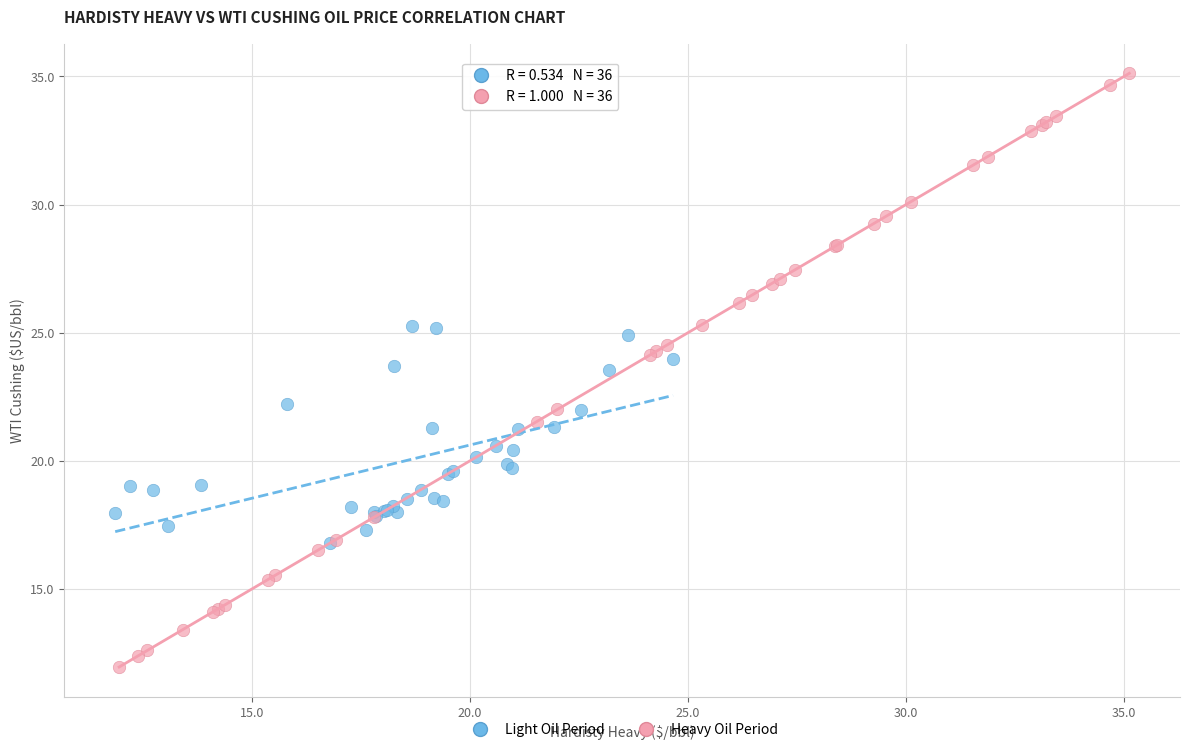

Which series has the largest Y range (max minus min)?

Heavy Oil Period